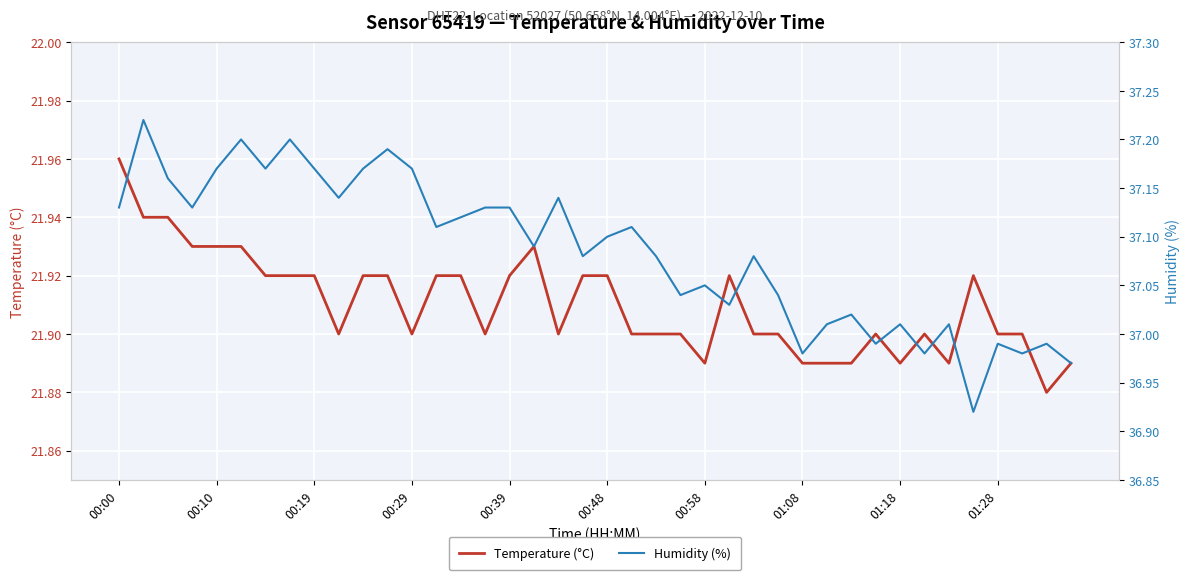

What is the sum of the Humidity (%) values at 17 and 11?

74.3